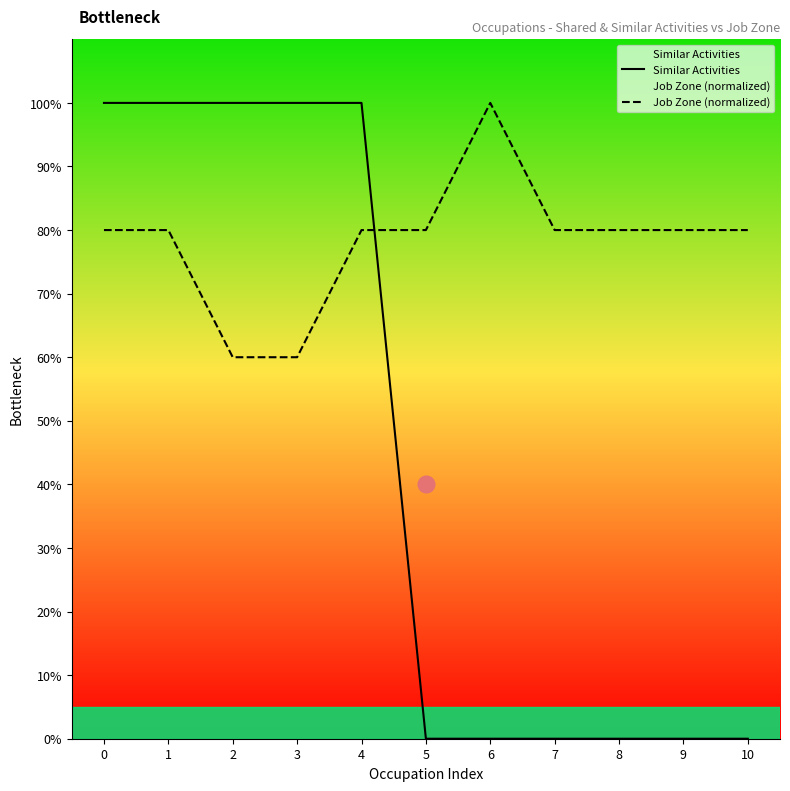

Which series changed the most between 5 and 10?

Similar Activities